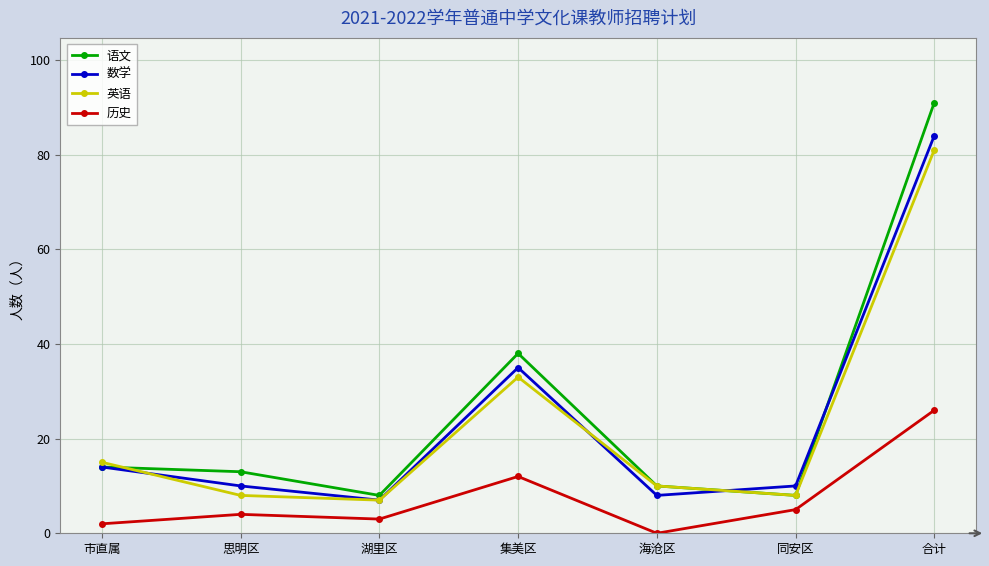

Reading right to left, what are all the values shown in this chart?

语文: 合计=91	同安区=8	海沧区=10	集美区=38	湖里区=8	思明区=13	市直属=14
数学: 合计=84	同安区=10	海沧区=8	集美区=35	湖里区=7	思明区=10	市直属=14
英语: 合计=81	同安区=8	海沧区=10	集美区=33	湖里区=7	思明区=8	市直属=15
历史: 合计=26	同安区=5	海沧区=0	集美区=12	湖里区=3	思明区=4	市直属=2